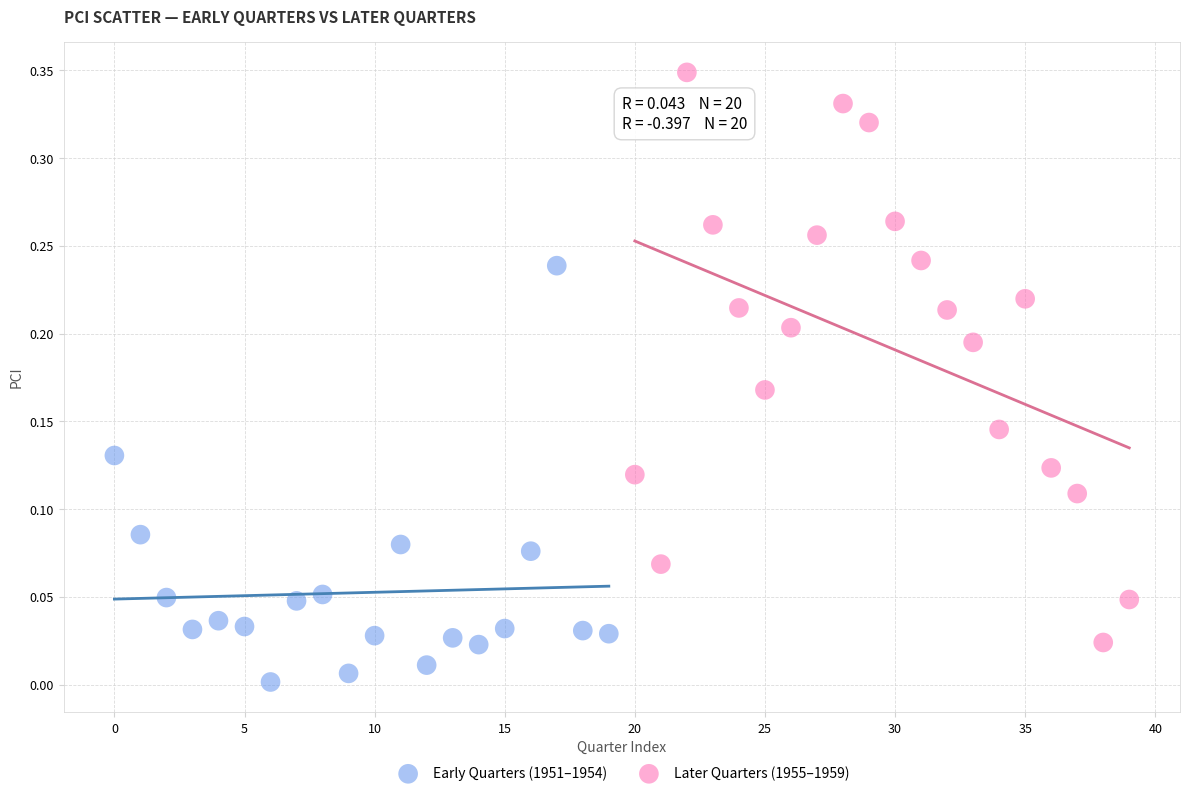

Which series contains the lowest Y value?

Early Quarters (1951–1954)